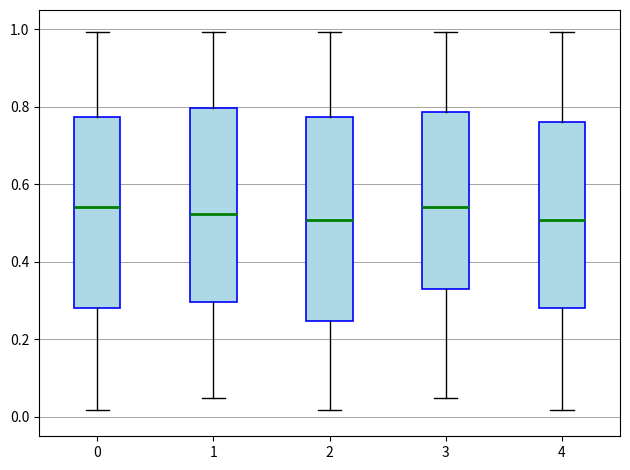

Where does the lower whisker of the box at x = 0 end on the y-axis? The values are not printed on the chart, so give them approximately, as read against the axis.

0.02